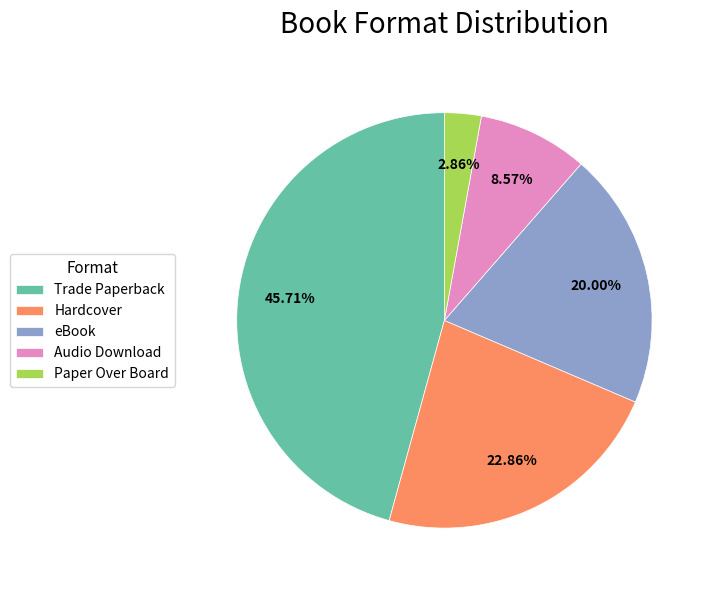

Count the number of slices in the pie.

5